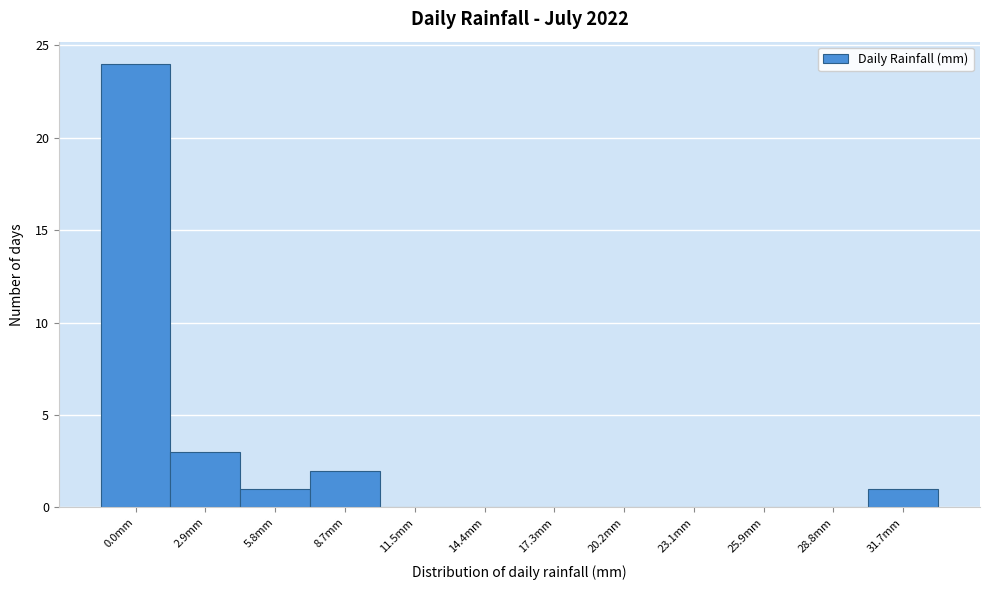

Reading left to right, extract all data points from this chart.

0.0mm=24	2.9mm=3	5.8mm=1	8.7mm=2	11.5mm=0	14.4mm=0	17.3mm=0	20.2mm=0	23.1mm=0	25.9mm=0	28.8mm=0	31.7mm=1